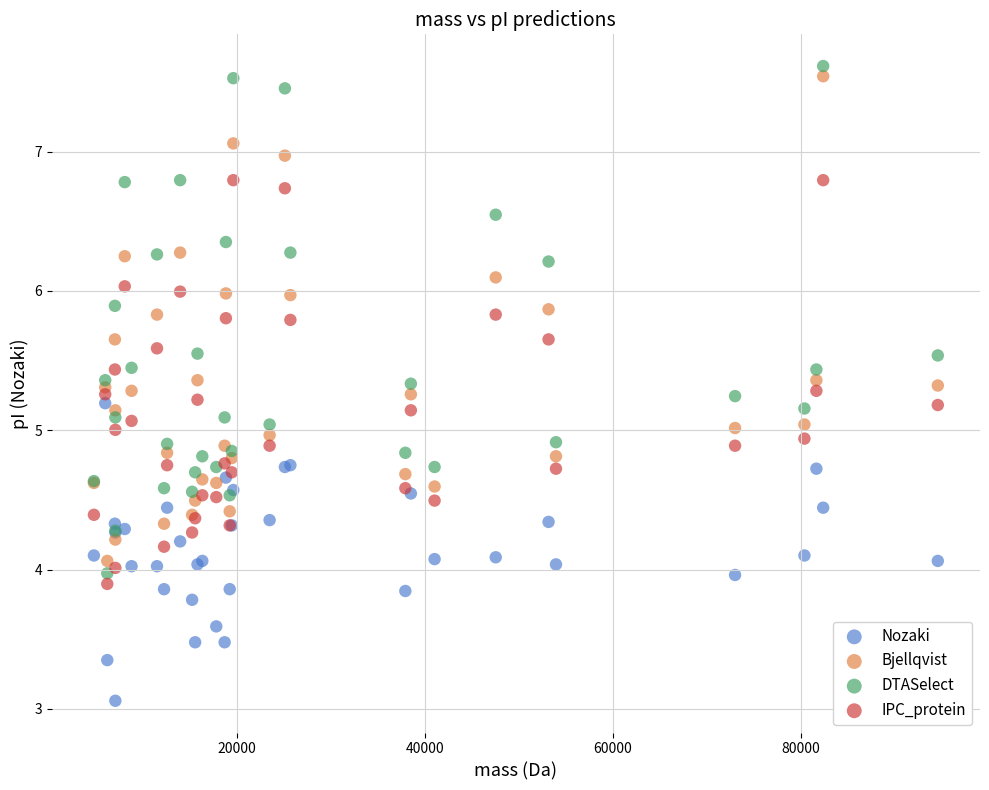

What are all the series names shown in the legend?

Nozaki, Bjellqvist, DTASelect, IPC_protein